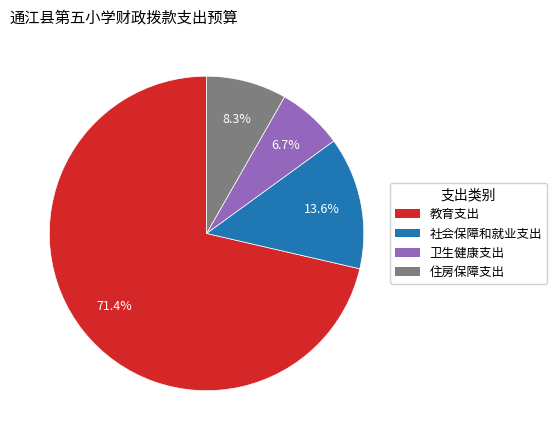

What is the ratio of the value at 卫生健康支出 to the value at 教育支出?

0.1